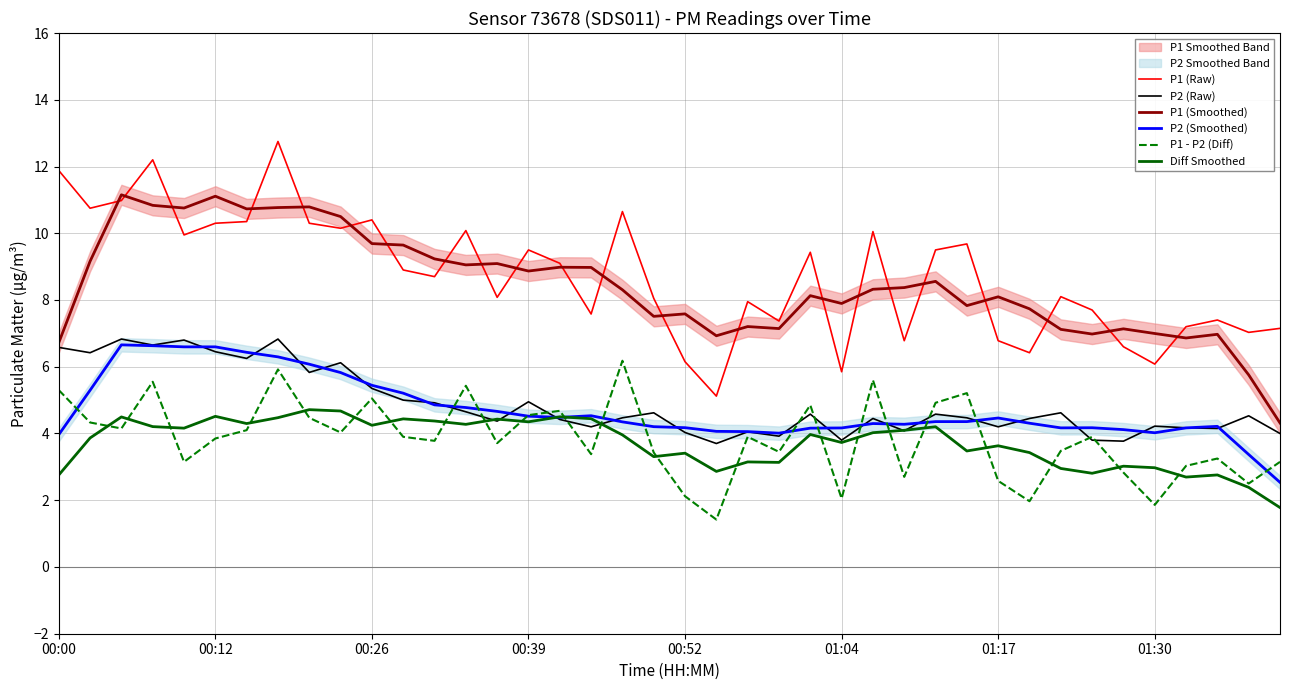

What is the maximum value for P1 - P2 (Diff)?

6.2